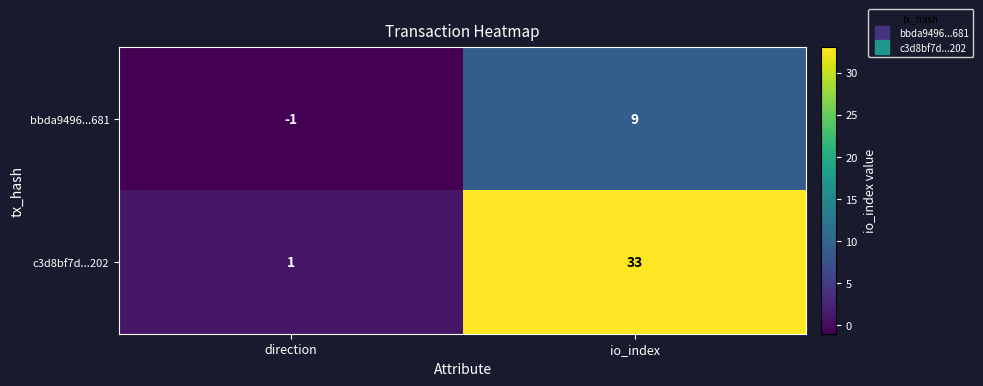

What is the sum of the c3d8bf7d...202 values at direction and io_index?

34